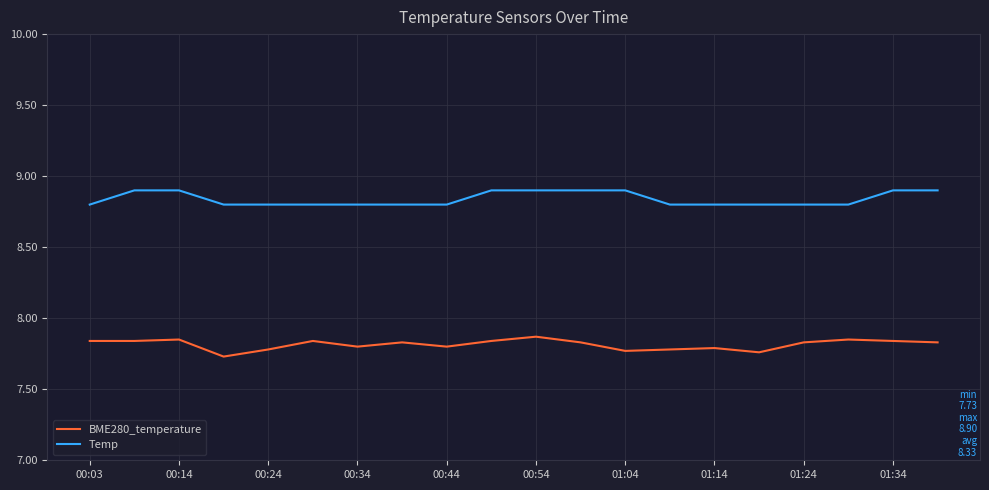

What is the difference between the second highest and second lowest values in the Temp series?

0.1